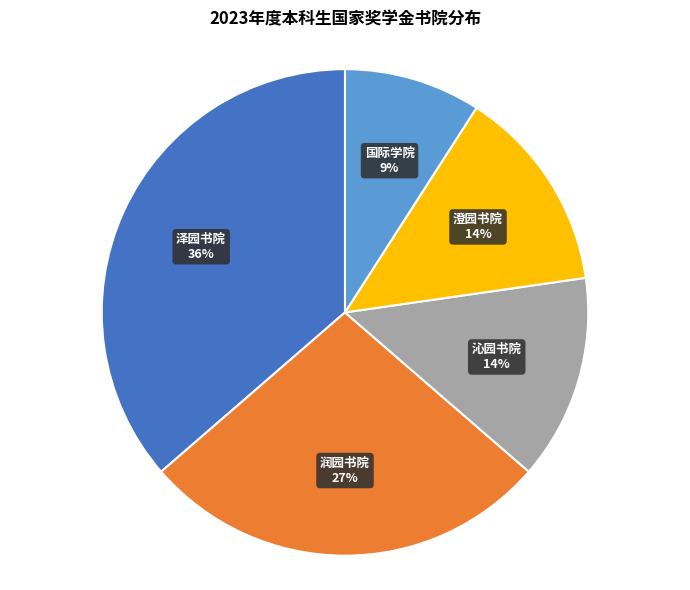

What percentage is the 国际学院 slice, to the nearest percent?

9%